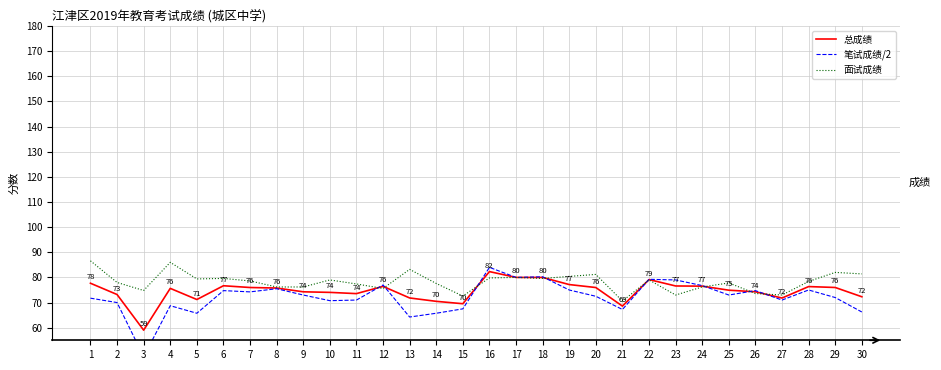

Reading left to right, extract all data points from this chart.

总成绩: 77.7	73.2	59.0	75.7	71.2	76.7	76.0	75.8	74.3	74.0	73.6	76.4	71.8	70.5	69.5	82.3	80.0	80.0	77.2	76.0	68.6	79.2	76.6	76.5	74.9	74.3	71.8	76.4	76.0	72.3
笔试成绩/2: 71.8	70.0	48.5	68.8	65.8	74.8	74.2	75.5	73.0	70.8	71.0	77.0	64.2	65.8	67.5	84.0	80.0	80.2	75.0	72.5	67.2	79.2	79.0	76.8	73.0	74.8	71.0	75.0	72.0	66.2
面试成绩: 86.6	78.0	74.8	86.0	79.4	79.6	78.6	76.2	76.2	79.0	77.4	75.6	83.2	77.6	72.6	79.8	80.0	79.6	80.4	81.2	70.6	79.0	73.0	76.2	77.8	73.6	73.0	78.4	82.0	81.4